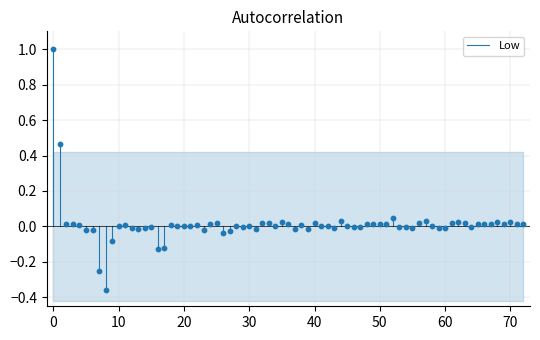

What is the range of Y values (max minus min)?

1.4